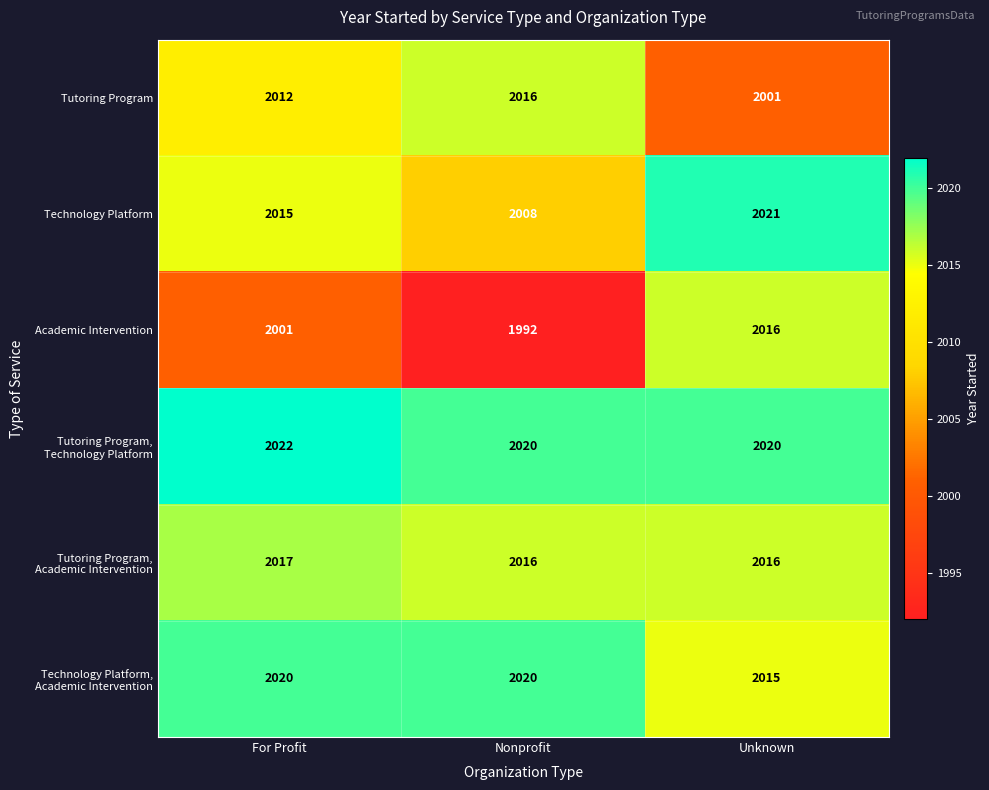

What is the difference between the Technology Platform values at For Profit and Unknown?

6